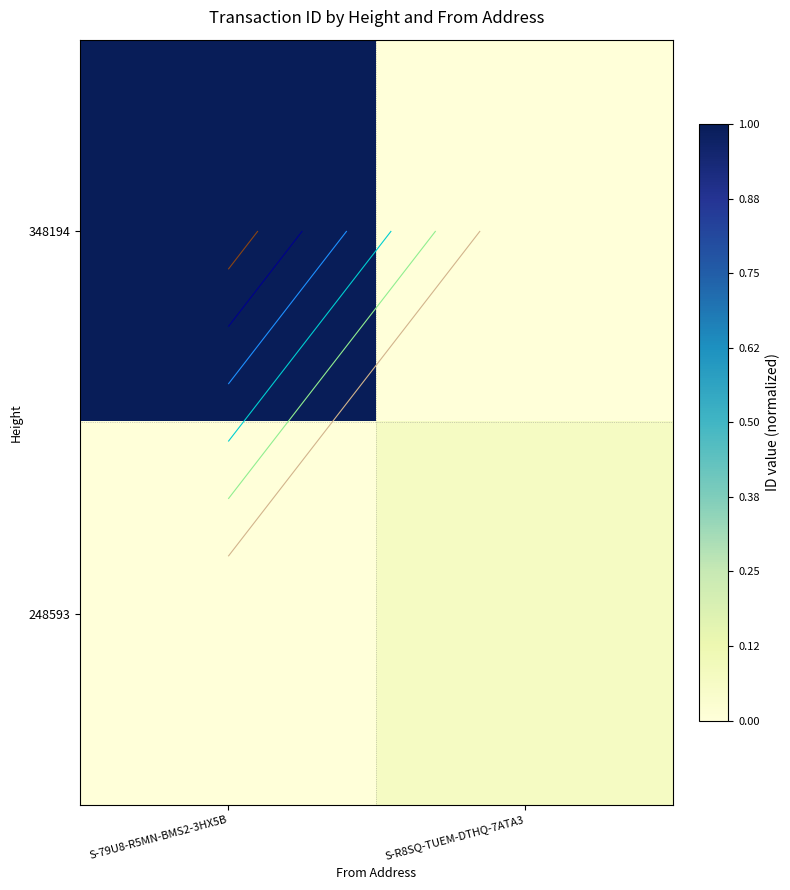

Where is 348194 nearest to the value 0?

S-R8SQ-TUEM-DTHQ-7ATA3